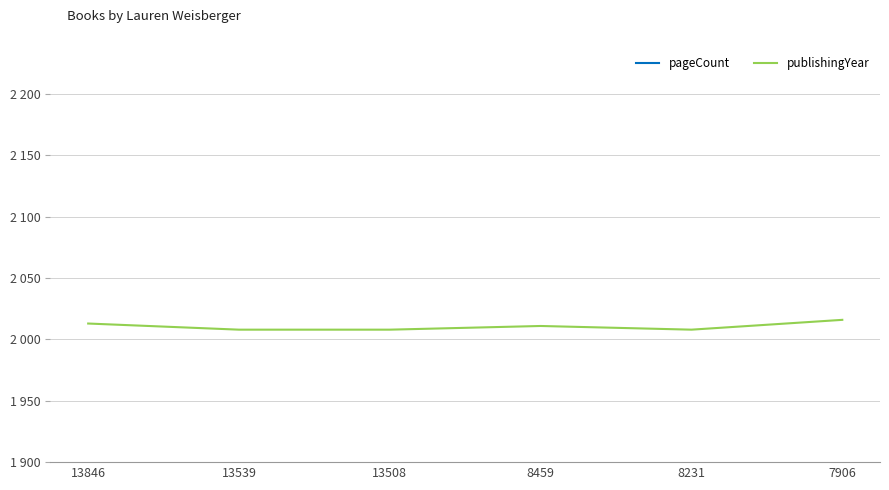

What is the minimum value for pageCount?

376